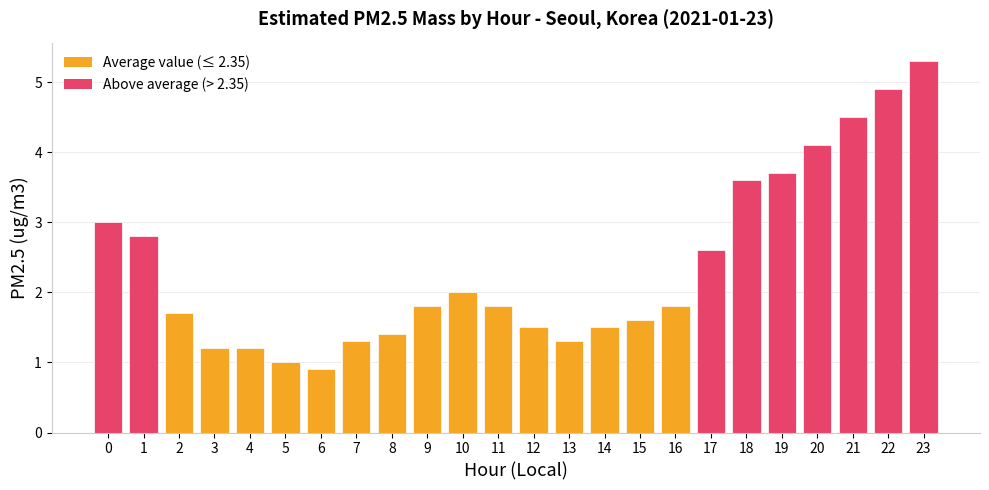

What is the greatest value displayed?

5.3